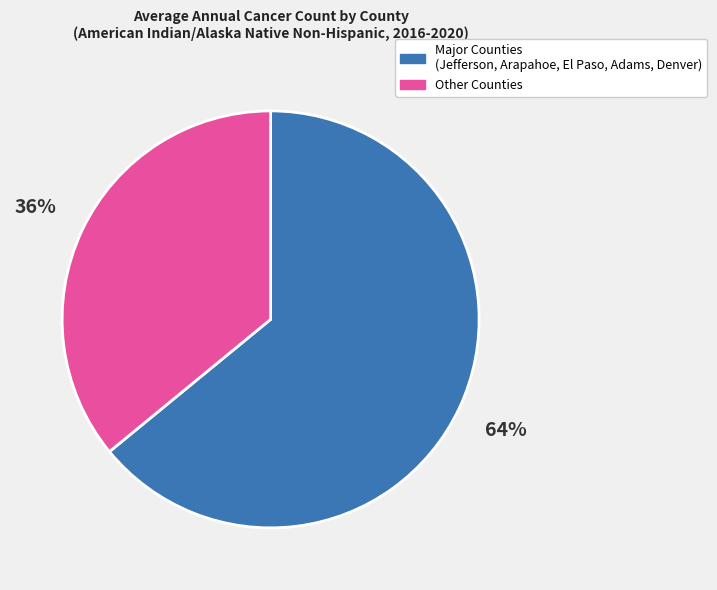

What is the ratio of the value at Other Counties to the value at Major Counties (Jefferson, Arapahoe, El Paso, Adams, Denver)?

0.6